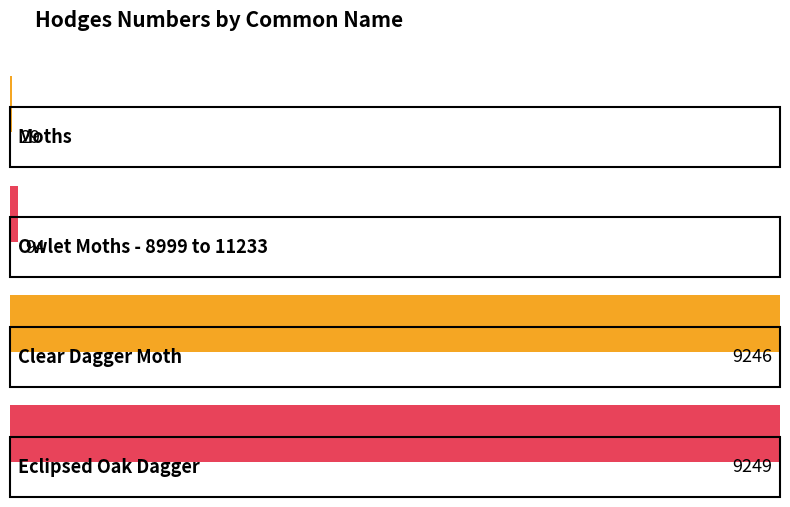

Where does the data first go above 9246?

Eclipsed Oak Dagger